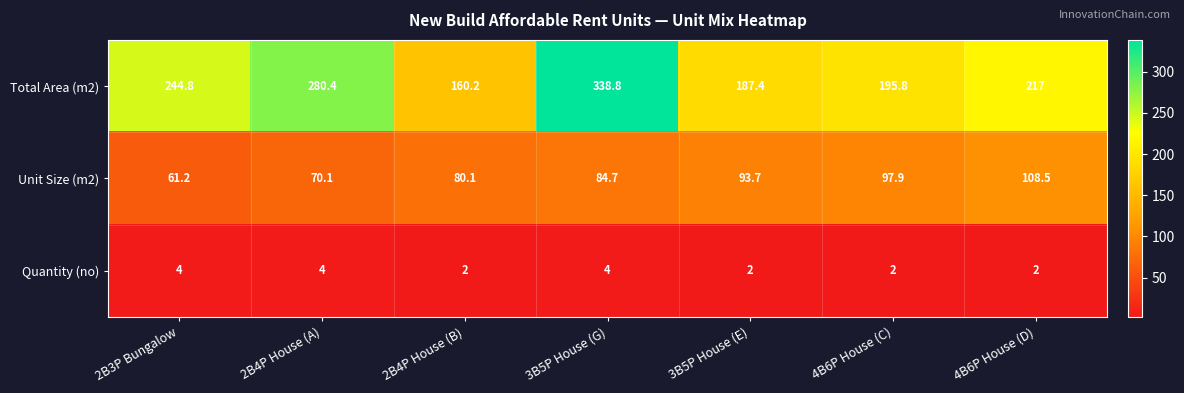

Is the value of Total Area (m2) at 3B5P House (G) greater than the value of Quantity (no) at 4B6P House (D)?

Yes